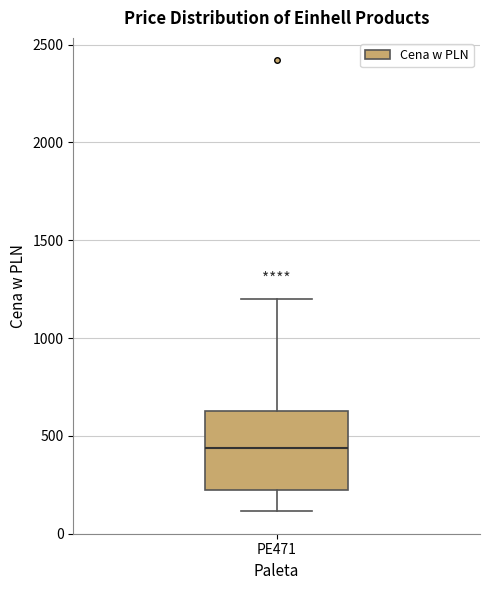

Where does the lower whisker of the box for PE471 end on the y-axis? The values are not printed on the chart, so give them approximately, as read against the axis.

100